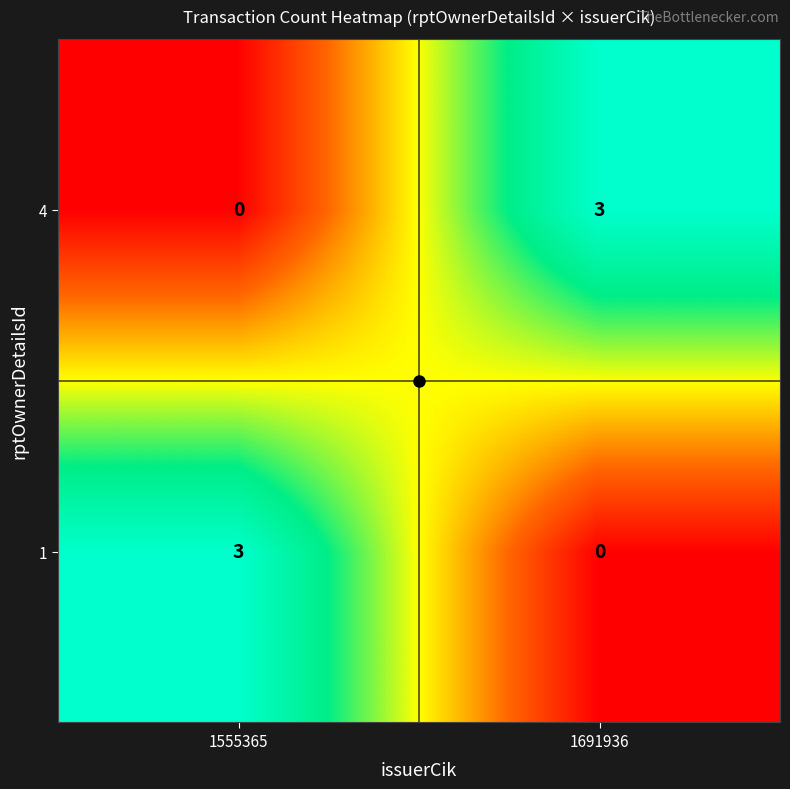

Count the number of data series in this chart.

2